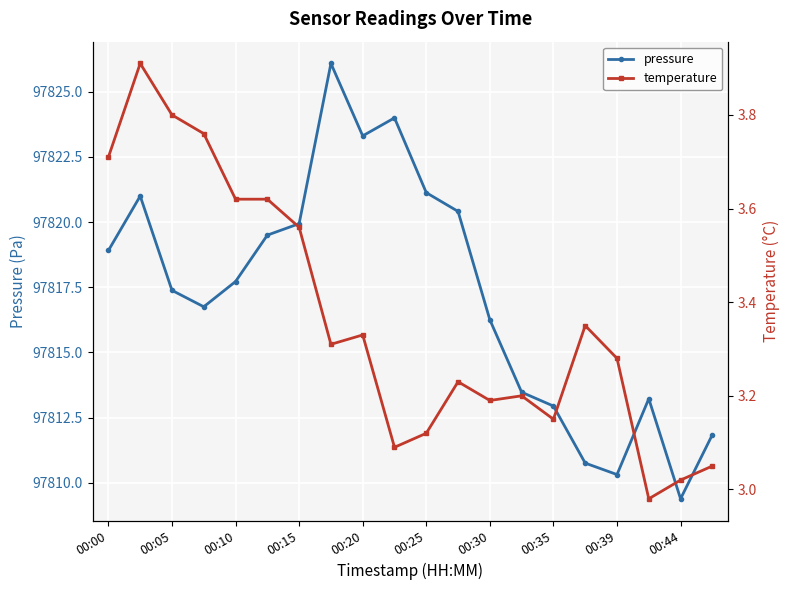

Is it true that pressure equals 144403.1 at 00:05?

False